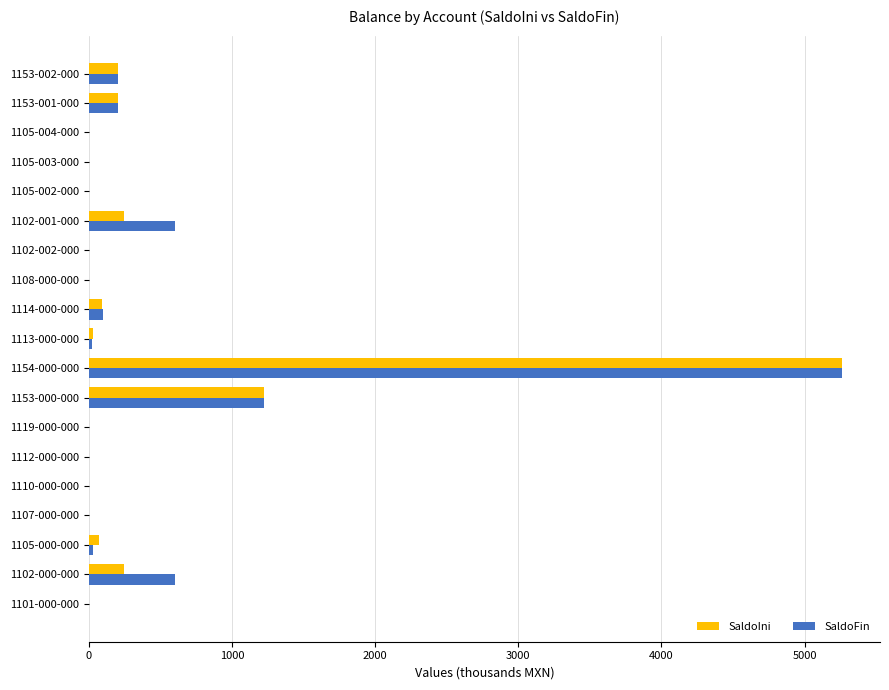

The SaldoFin series shows 200.0 at 1153-002-000. True or false?

True